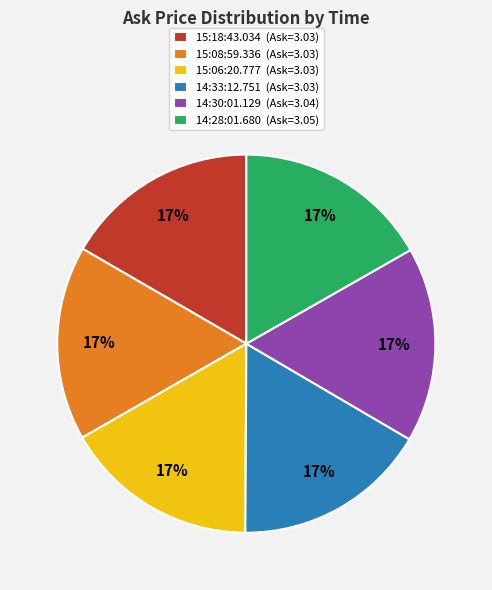

The 14:30:01.129 slice represents 23% of the pie. True or false?

False